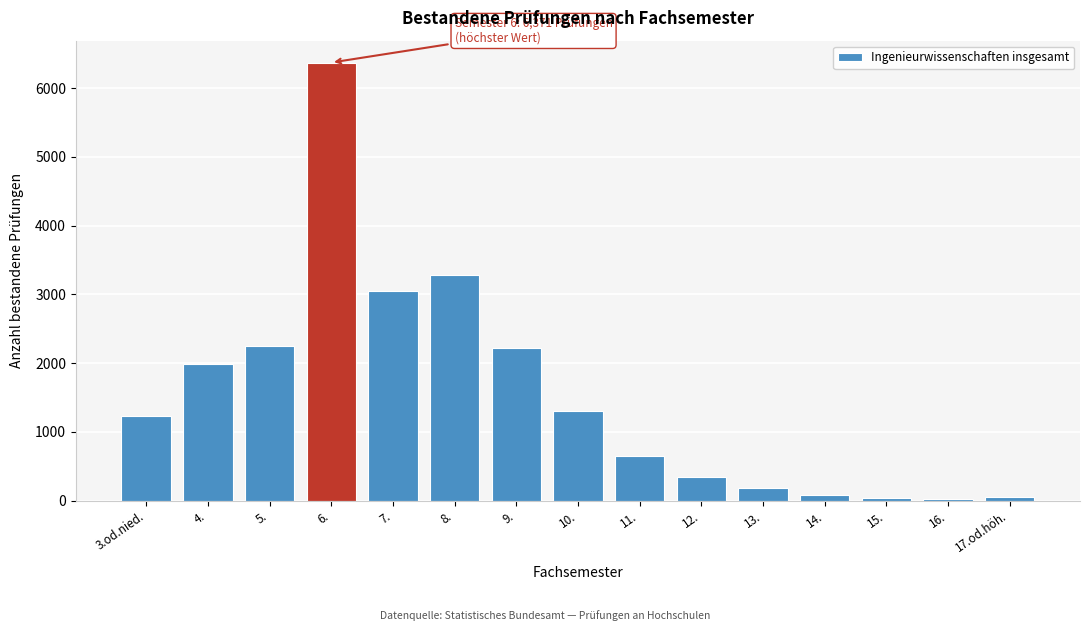

Which has a higher value, 11. or 6.?

6.